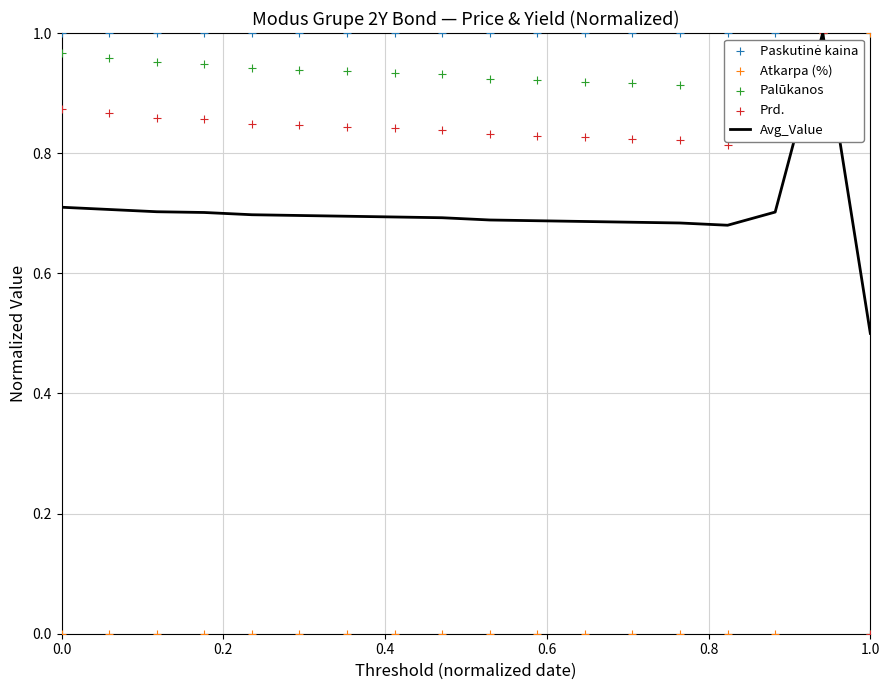

What is the maximum value for Avg_Value?

1.0